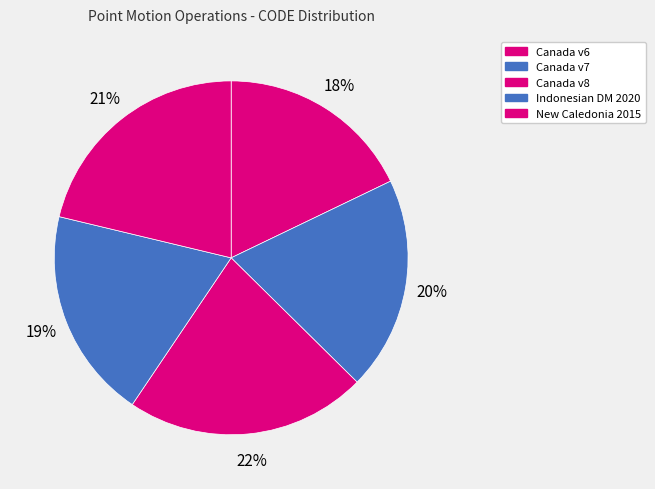

Is there any slice that represents more than half of the pie?

No